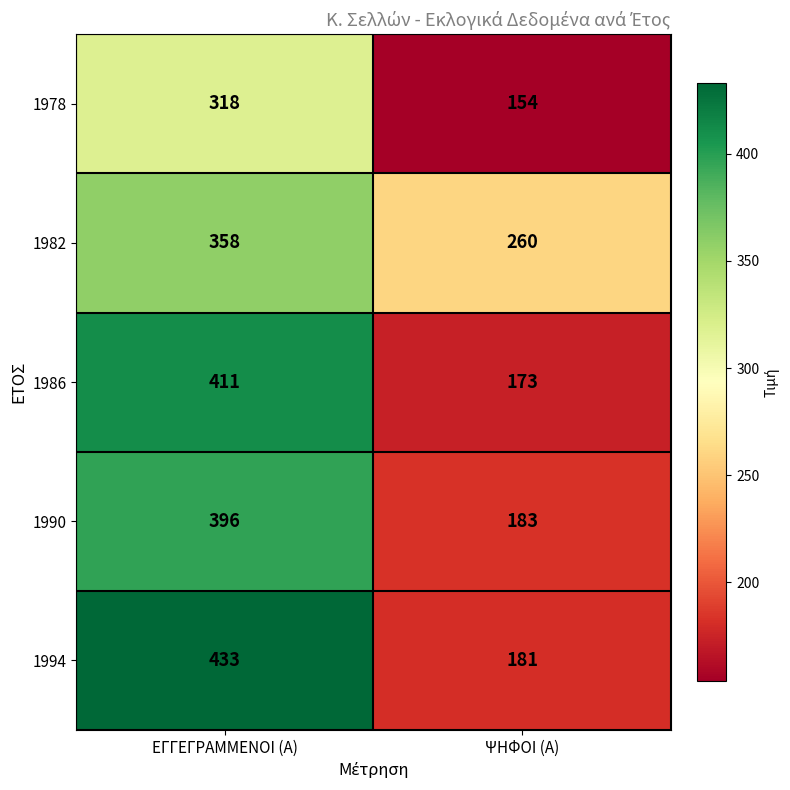

How many data points does each series have?

2